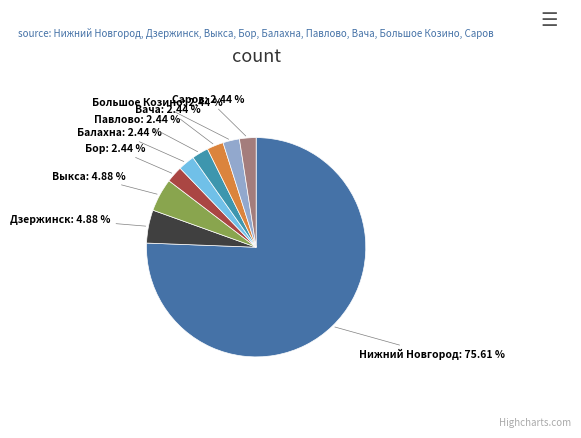

Which slice is the largest?

Нижний Новгород